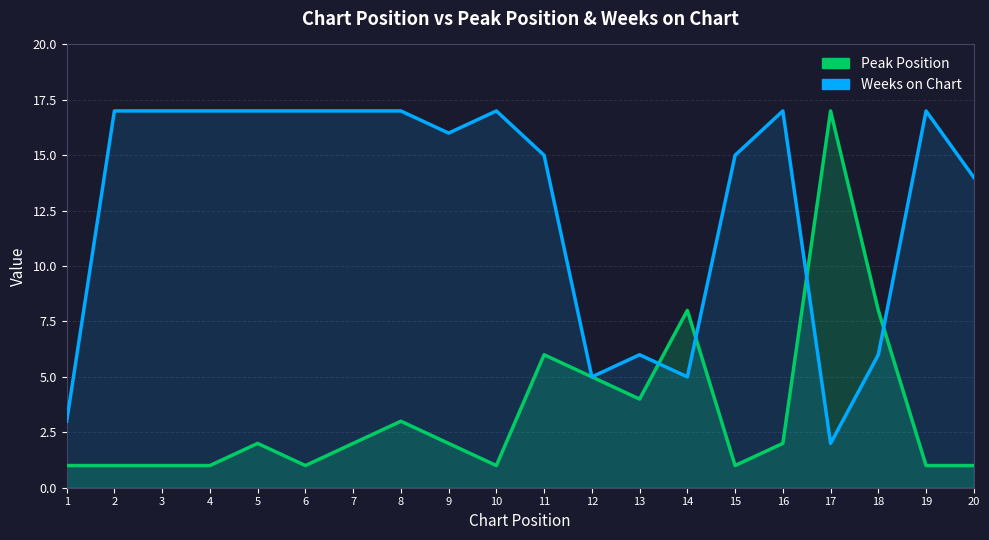

What is the total value across all series at 9?

18